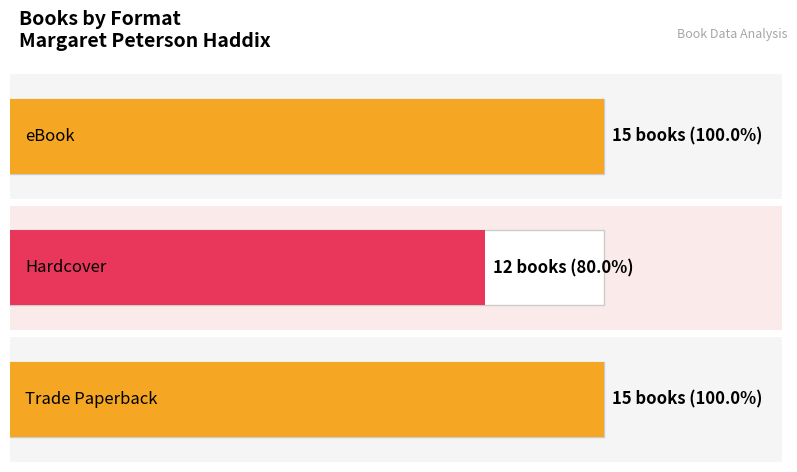

List the labels in order of value, smallest first.

Hardcover, eBook, Trade Paperback